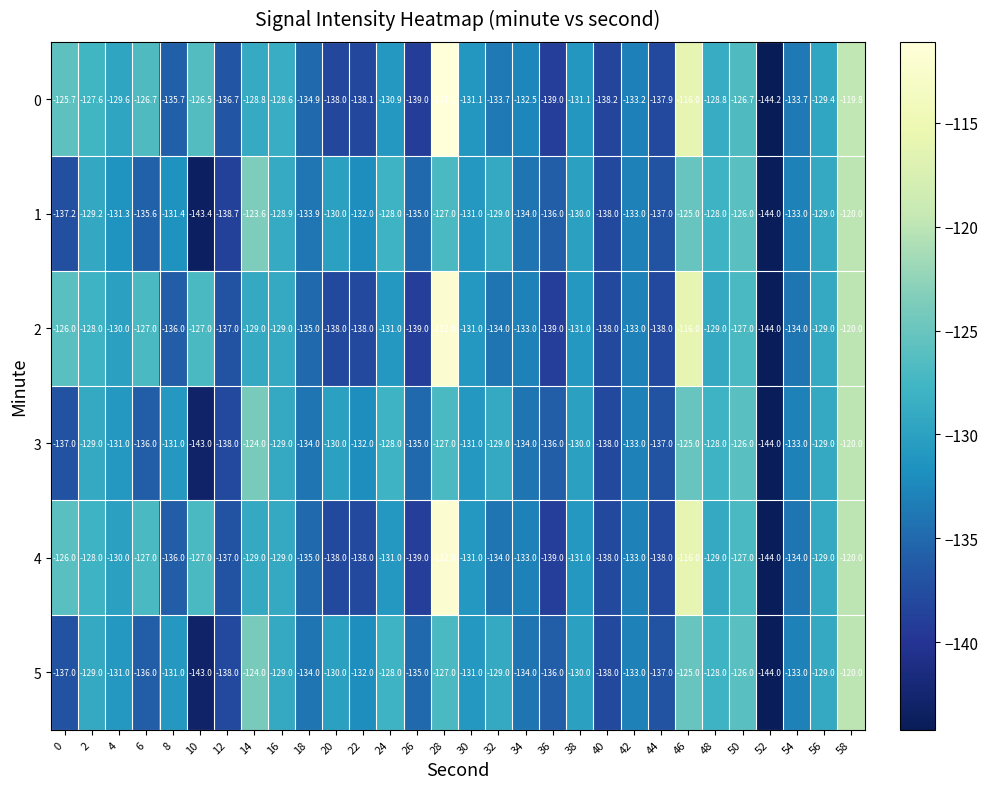

The value of 5 at 56 is -190.1. True or false?

False